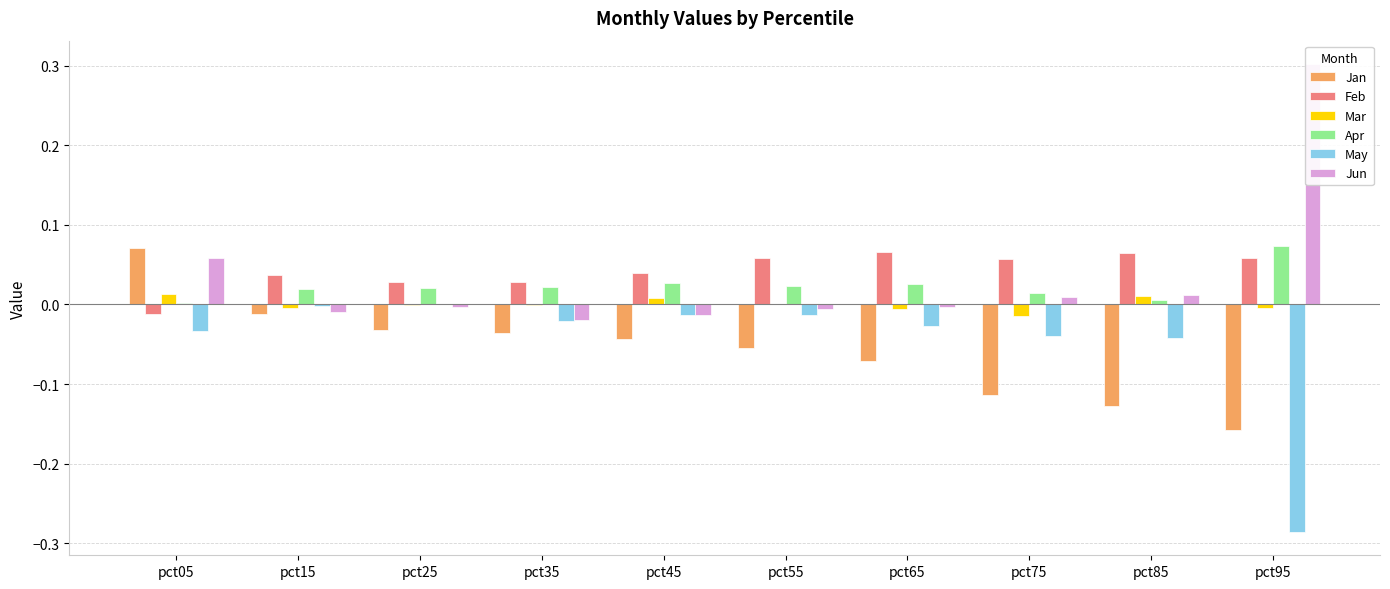

Which series has the largest range (max minus min)?

Jun